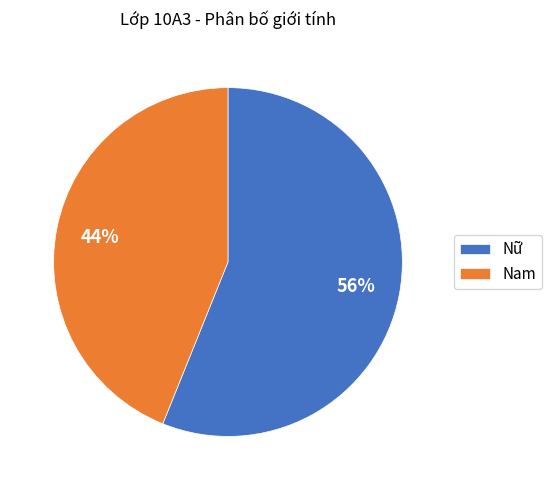

Combined, do Nam and Nữ account for over 50%?

Yes